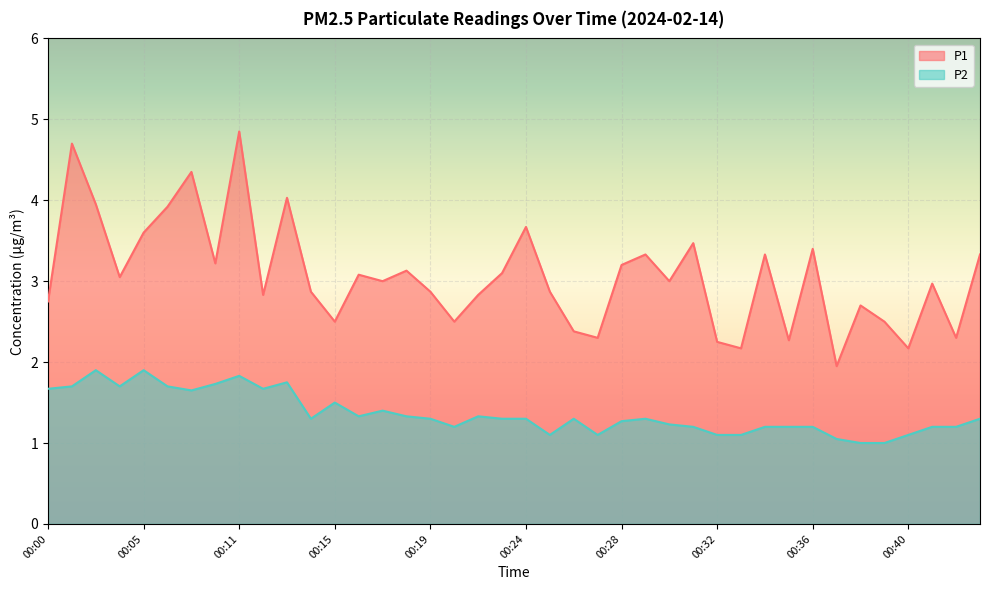

In P2, how many points are lower than both neighbors (excluding endpoints)?

8